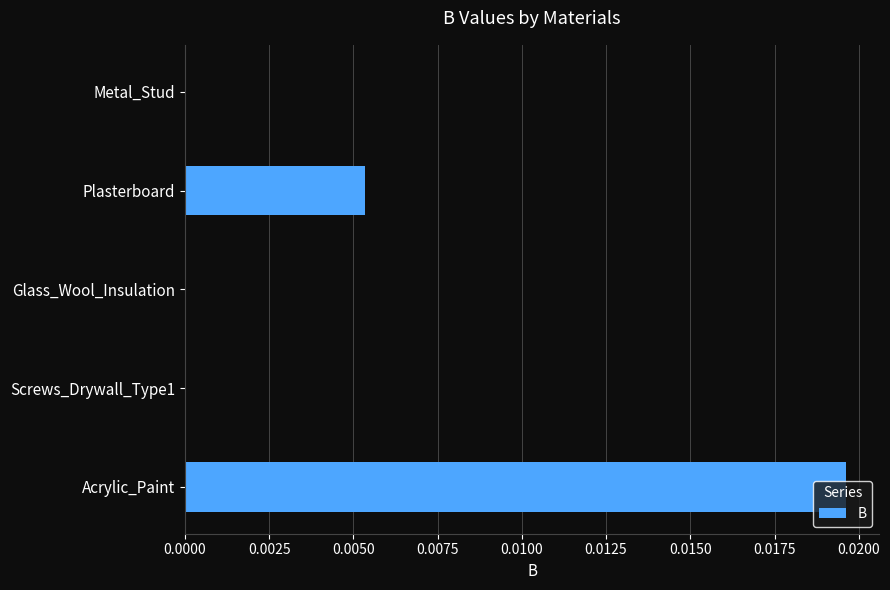

The value at Screws_Drywall_Type1 is 0.0. True or false?

True